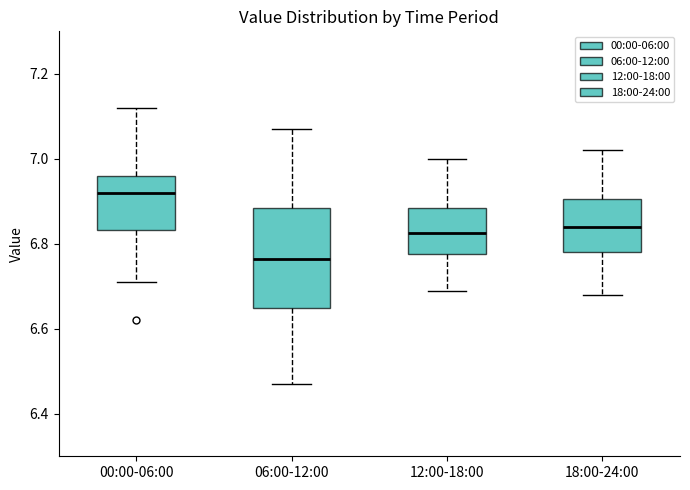

Where does the median line of the box for 06:00-12:00 sit on the y-axis? The values are not printed on the chart, so give them approximately, as read against the axis.

6.76